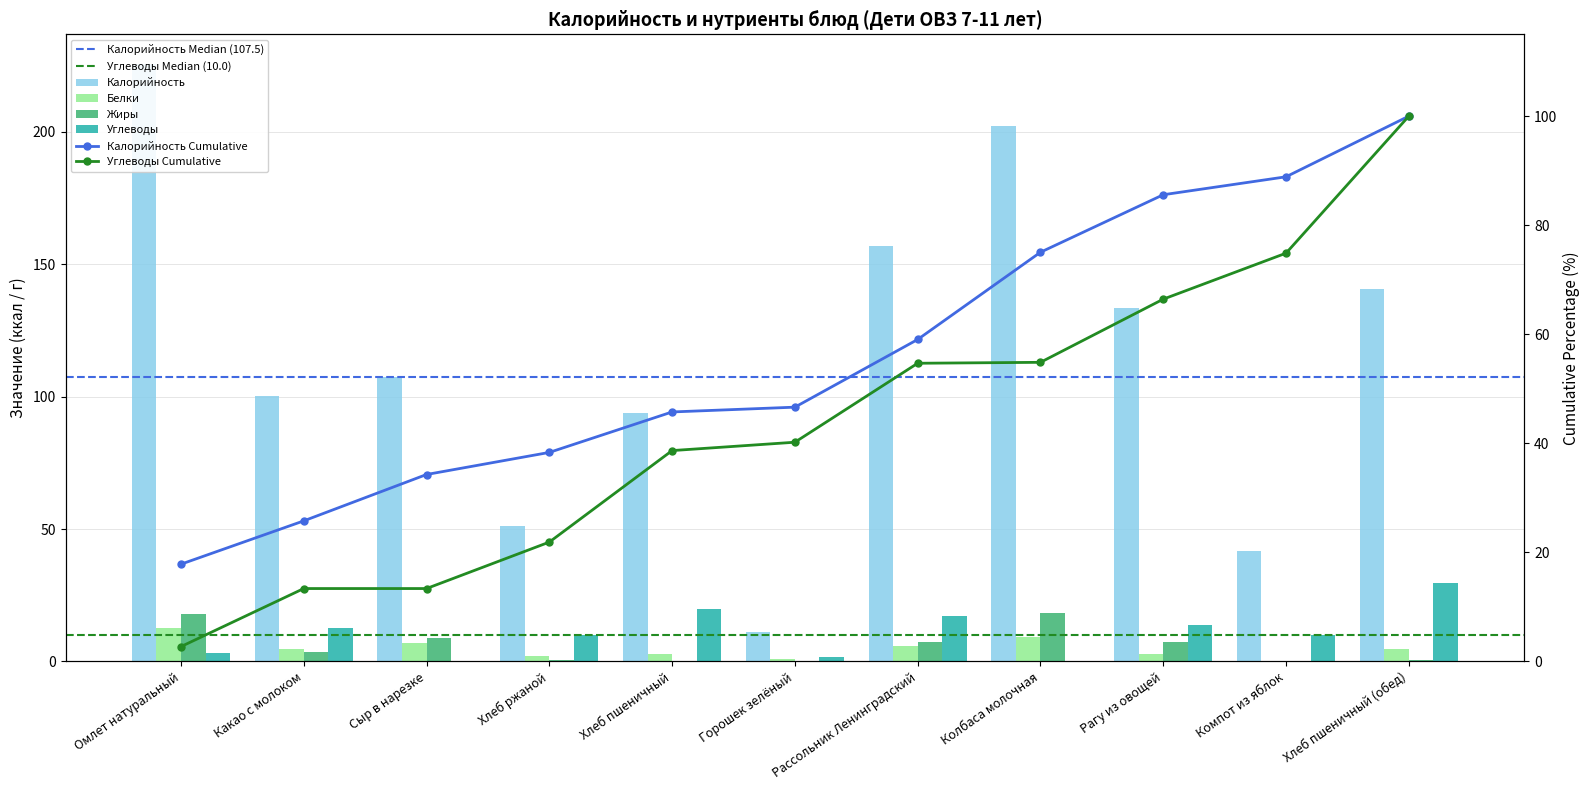

At which label does Углеводы reach its minimum?

Сыр в нарезке